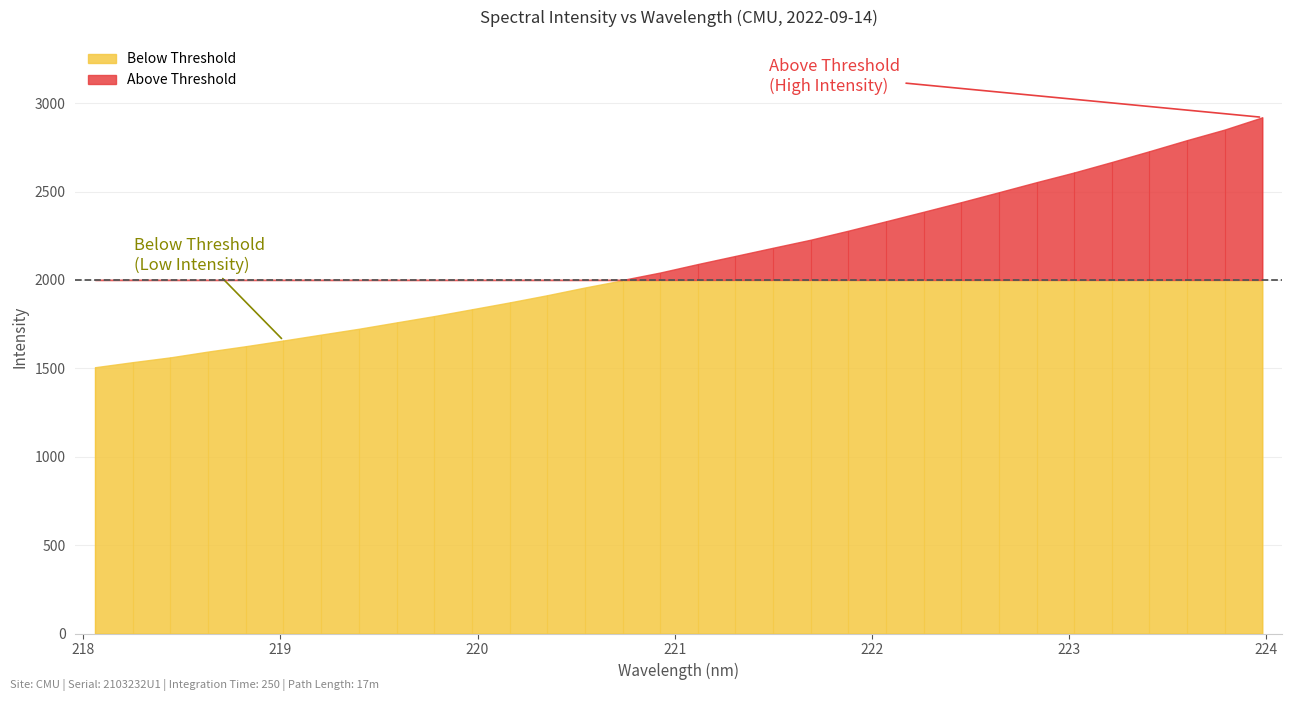

Rank the categories by value from highest to lowest.

223.9802, 223.7895, 223.5987, 223.408, 223.2172, 223.0264, 222.8355, 222.6447, 222.4538, 222.263, 222.0721, 221.8812, 221.6902, 221.4993, 221.3083, 221.1174, 220.9264, 220.7354, 220.5444, 220.3533, 220.1623, 219.9712, 219.7801, 219.589, 219.3979, 219.2067, 219.0156, 218.8244, 218.6332, 218.442, 218.2508, 218.0596